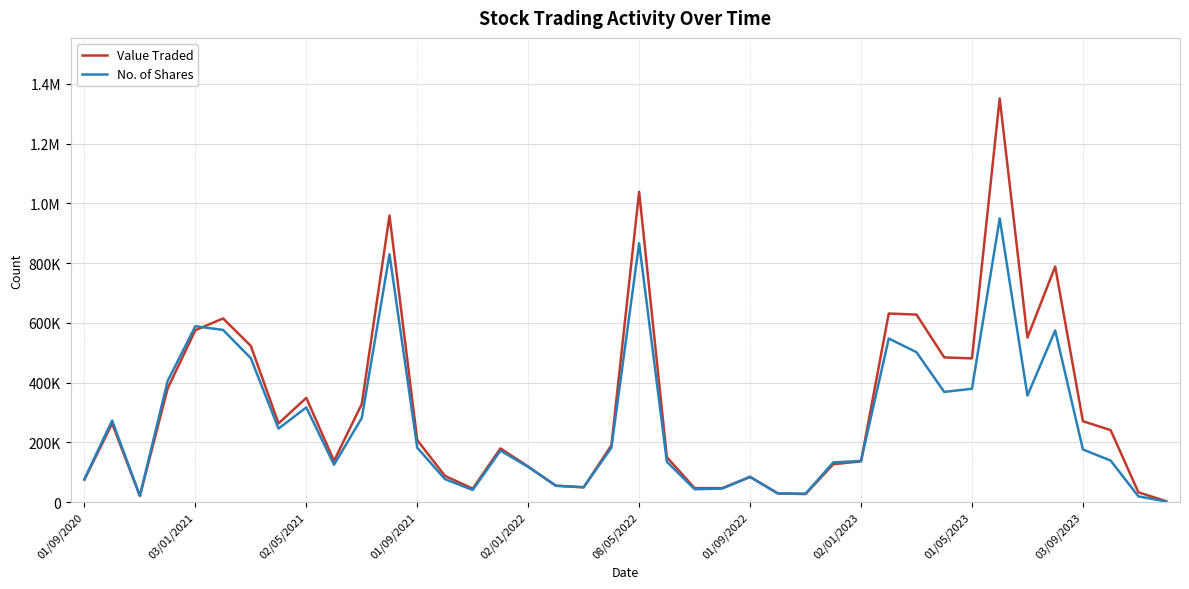

Does the chart have visible grid lines?

Yes